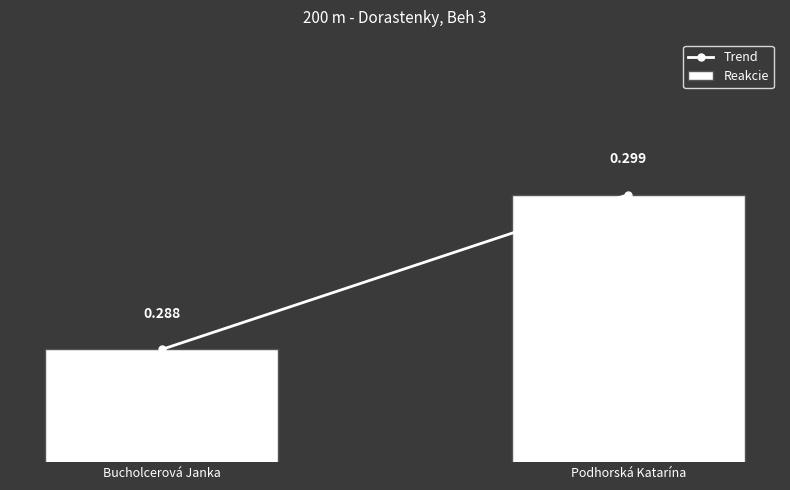

Are the bars grouped side by side (vs. stacked)?

No